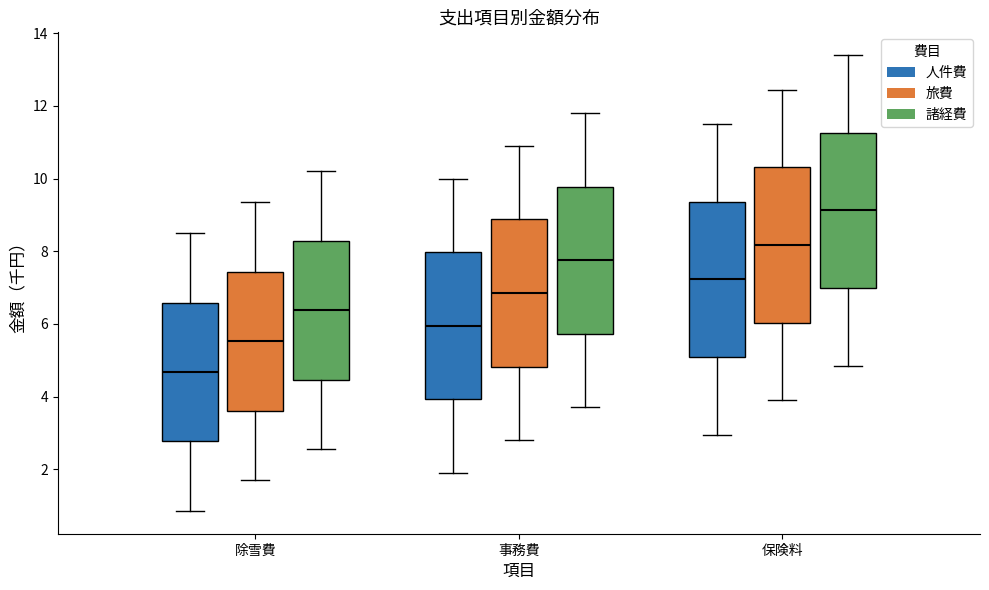

Reading left to right, read every box against the y-axis: the position of its median line, the range the box covers, and the ends of its whiskers. The values are not printed on the chart, so give them approximately, as read against the axis.

除雪費 (人件費): median 4.6, box 2.8 to 6.6, whiskers 0.8 to 8.6
除雪費 (旅費): median 5.6, box 3.6 to 7.4, whiskers 1.8 to 9.4
除雪費 (諸経費): median 6.4, box 4.4 to 8.2, whiskers 2.6 to 10.2
事務費 (人件費): median 6.0, box 4.0 to 8.0, whiskers 2.0 to 10.0
事務費 (旅費): median 6.8, box 4.8 to 8.8, whiskers 2.8 to 11.0
事務費 (諸経費): median 7.8, box 5.8 to 9.8, whiskers 3.8 to 11.8
保険料 (人件費): median 7.2, box 5.0 to 9.4, whiskers 3.0 to 11.6
保険料 (旅費): median 8.2, box 6.0 to 10.4, whiskers 4.0 to 12.4
保険料 (諸経費): median 9.2, box 7.0 to 11.2, whiskers 4.8 to 13.4